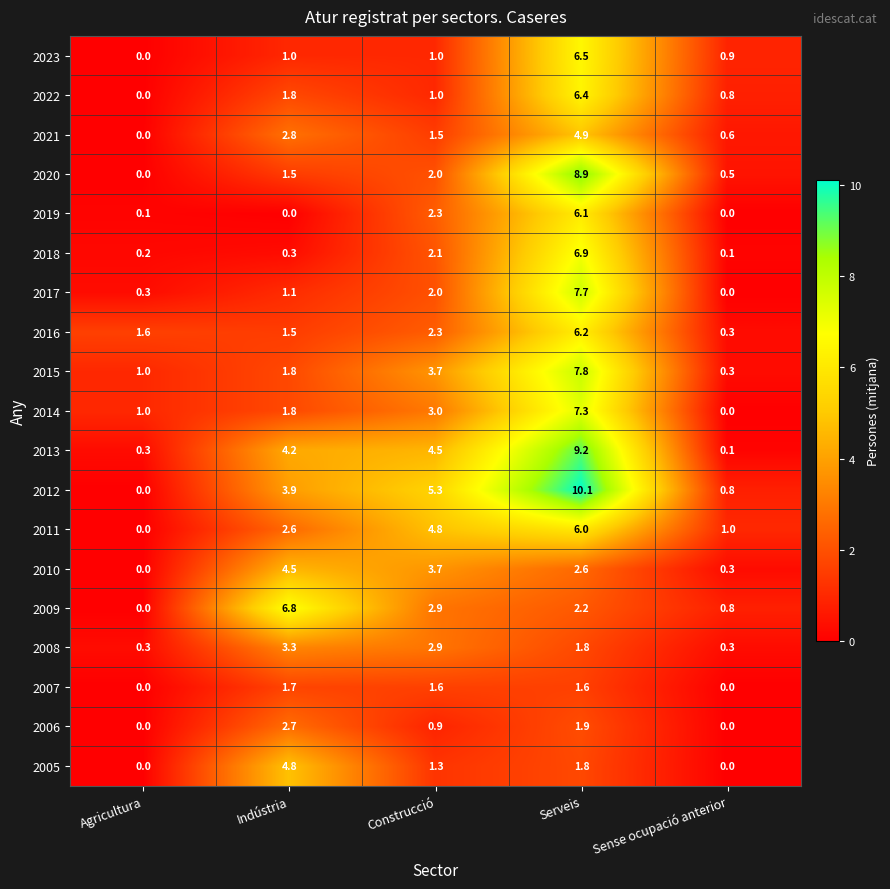

Where is 2018 nearest to the value 3?

Construcció